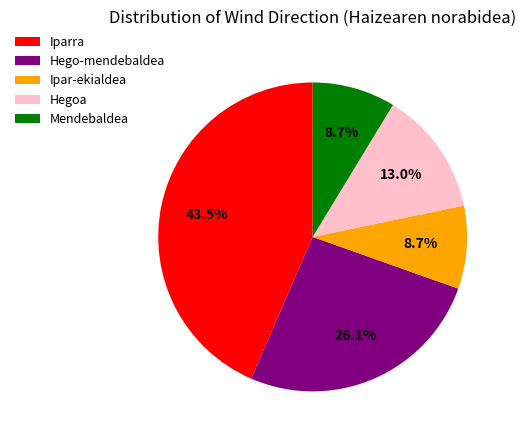

To the nearest percent, what is the difference between the Hegoa and Ipar-ekialdea slice percentages?

4%